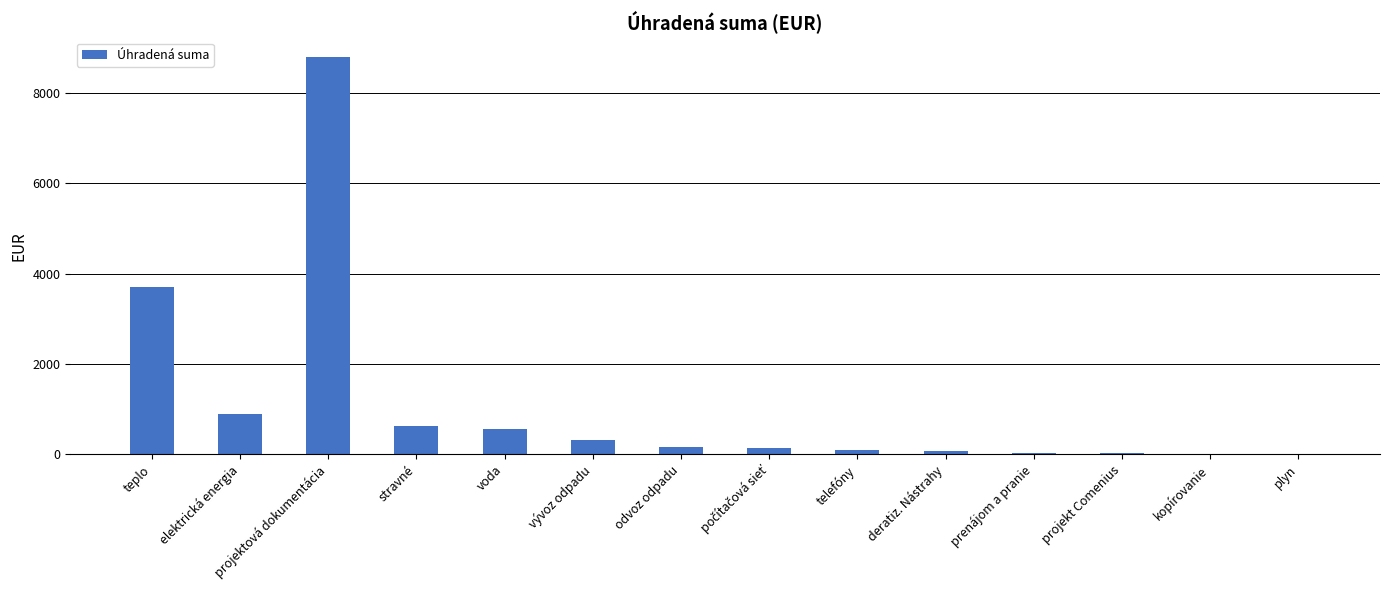

What is the average value?

1102.5